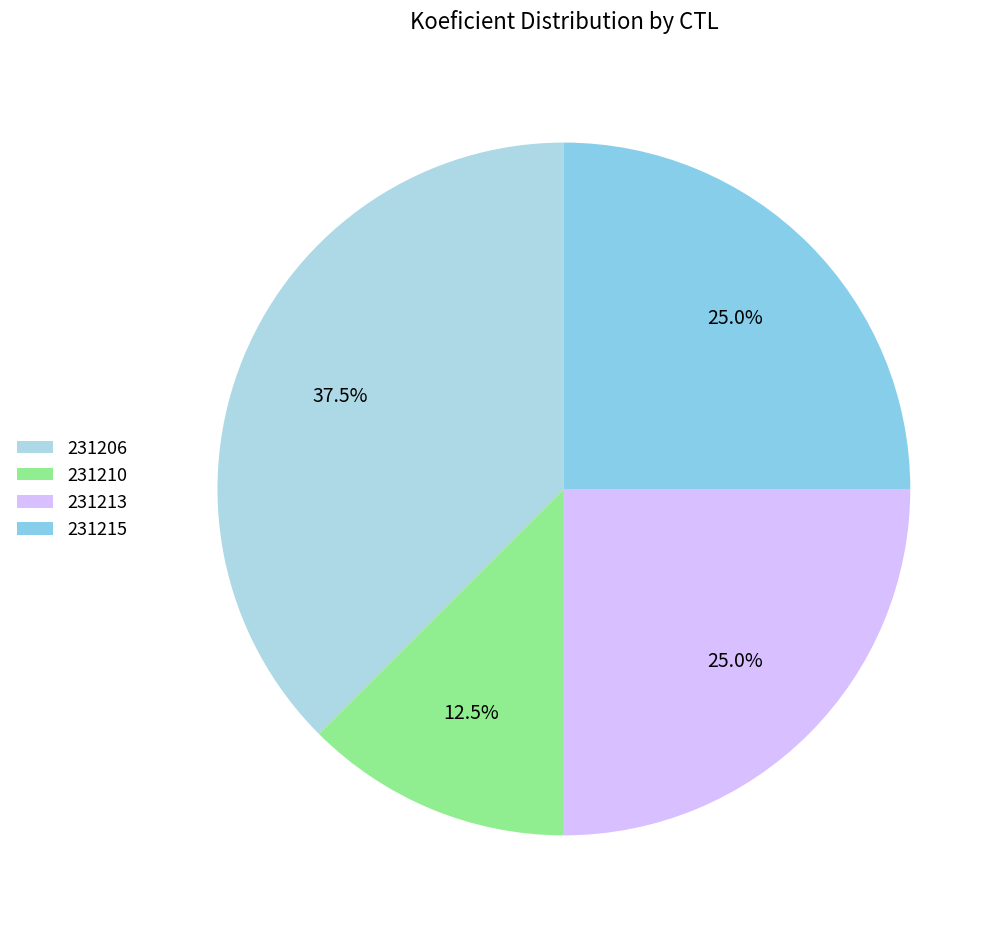

Is it true that 231215 is 25% of the pie?

True